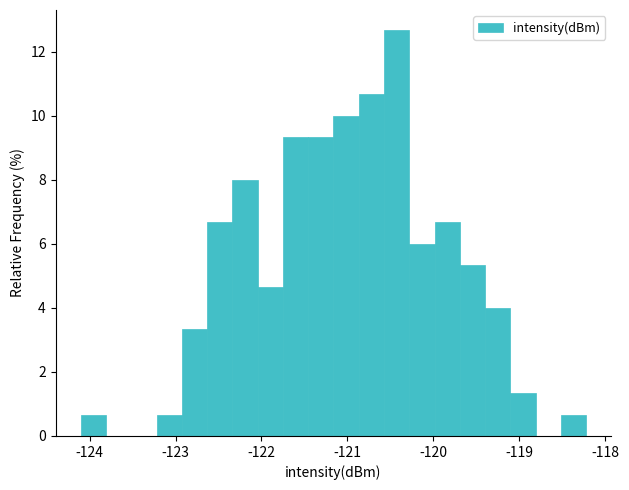

Read against the x-axis, roughly where is the centre of the tallest bar?

-120.4